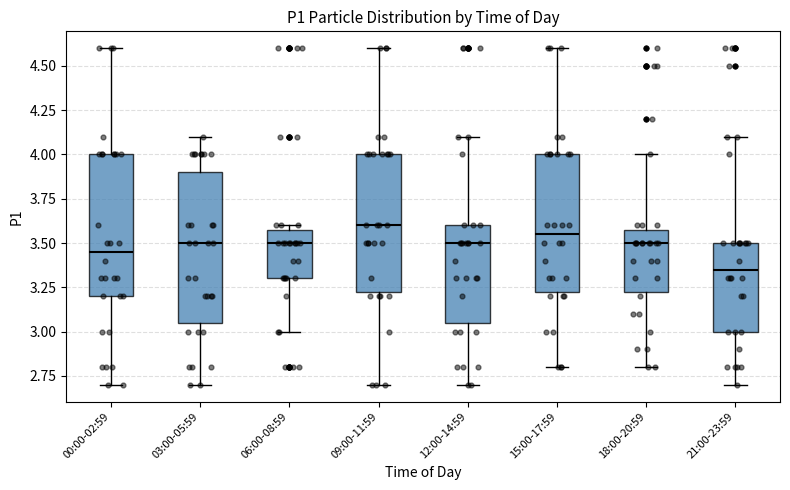

Comparing the boxes themselves (not the whiskers), which one is the tallest?

03:00-05:59